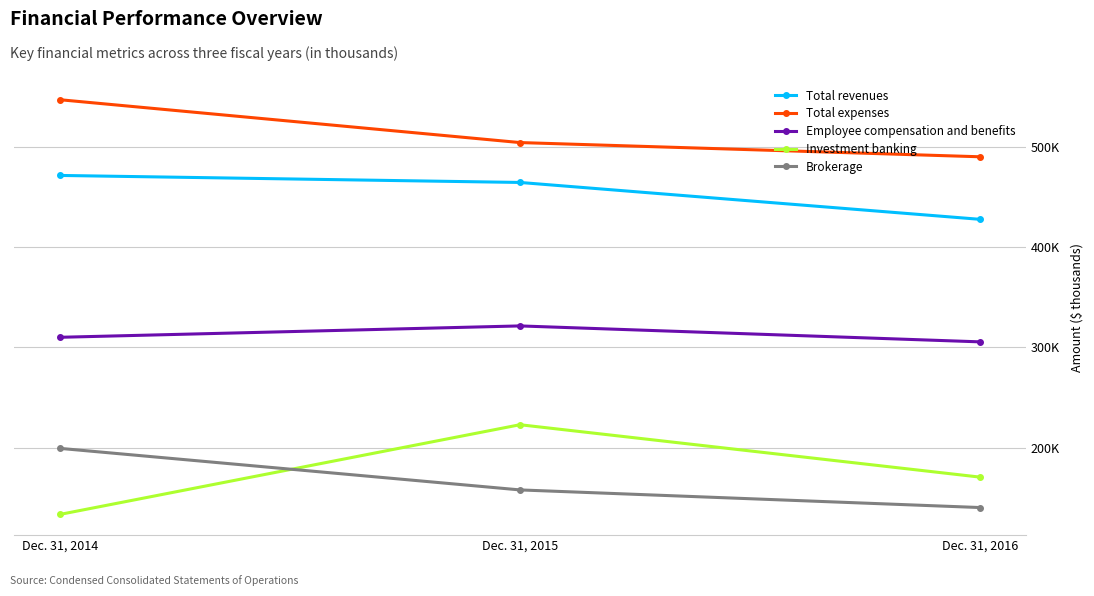

What is the spread (max minus min) of values at Dec. 31, 2016?

350059